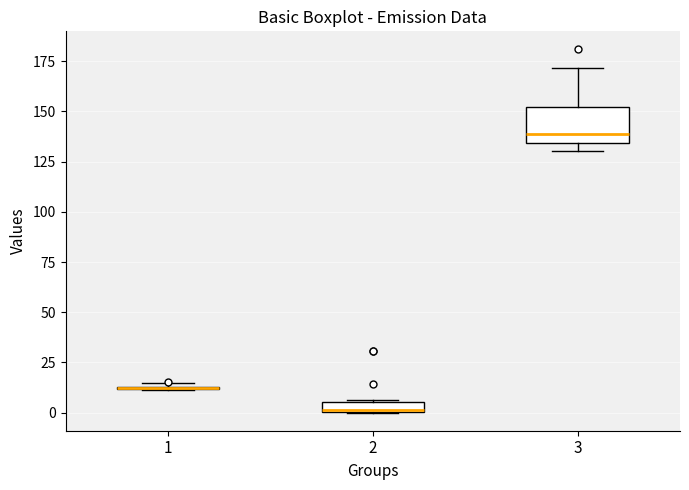

Where is the upper edge of the box at x = 2 on the y-axis? The values are not printed on the chart, so give them approximately, as read against the axis.

5